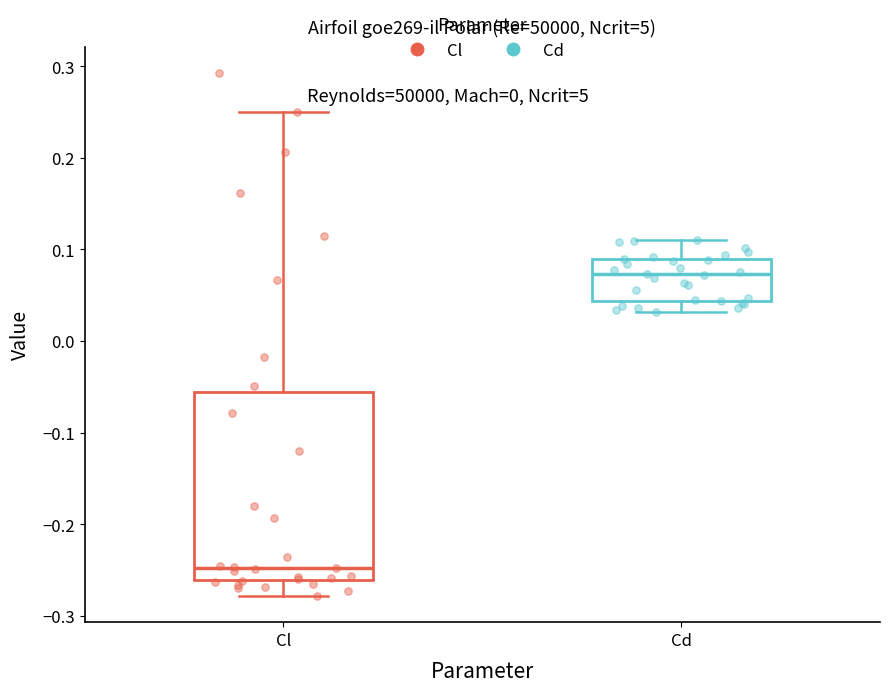

Reading left to right, transcribe this box plot: for each box, give where its median line is, the range the box spans, and where its two whiskers end, as read against the y-axis. The values are not printed on the chart, so give them approximately, as read against the axis.

Cl: median -0.25, box -0.26 to -0.06, whiskers -0.28 to 0.25
Cd: median 0.07, box 0.04 to 0.09, whiskers 0.03 to 0.11